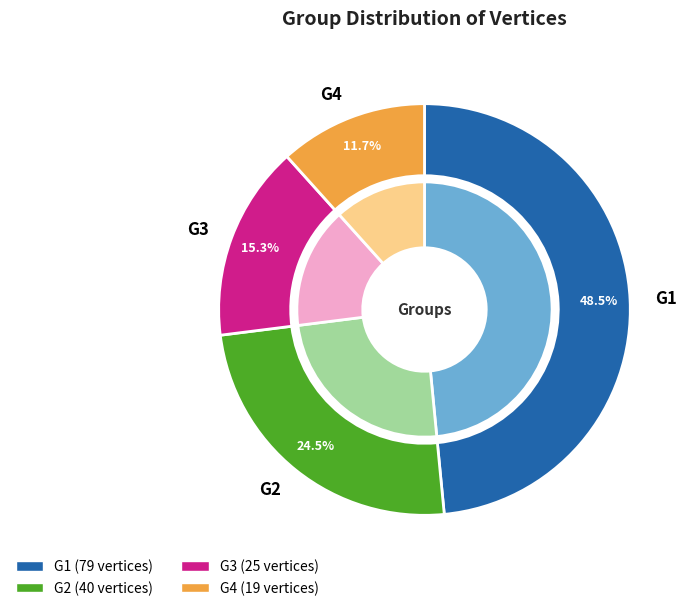

Between G1 and G3, which is larger?

G1